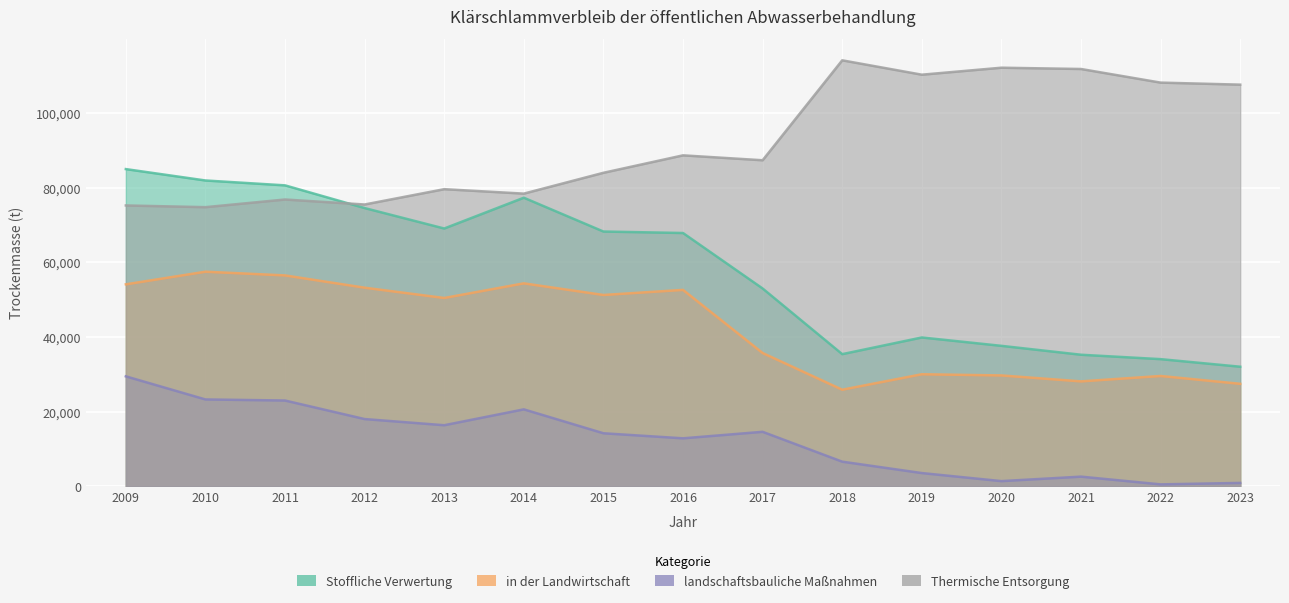

What is the difference between the in der Landwirtschaft values at 2016 and 2012?

588